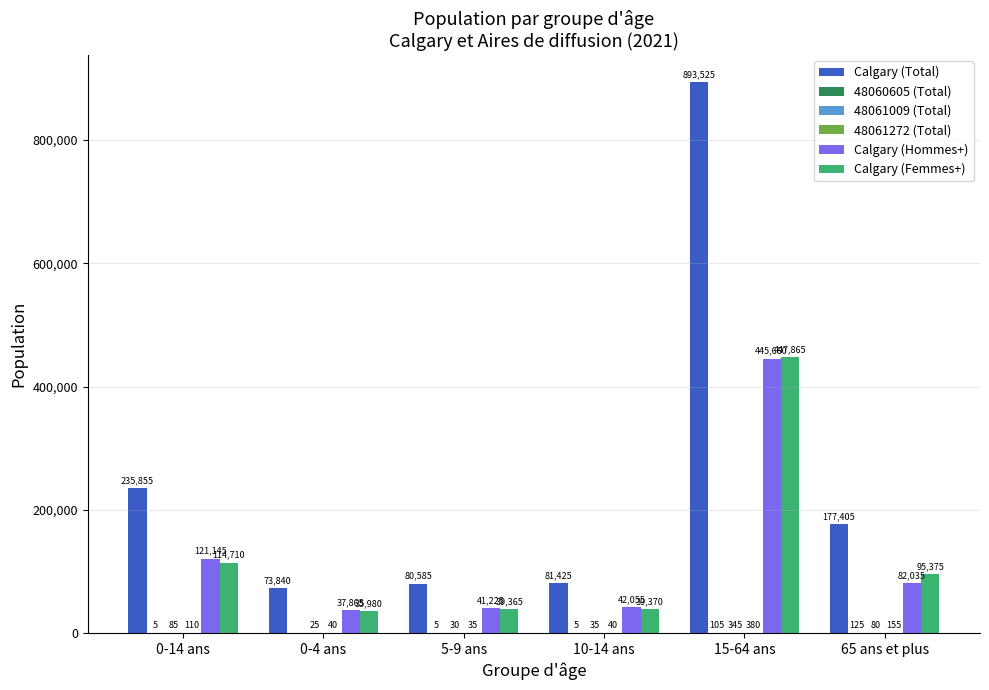

What is the total value across all series at 0-14 ans?

471910